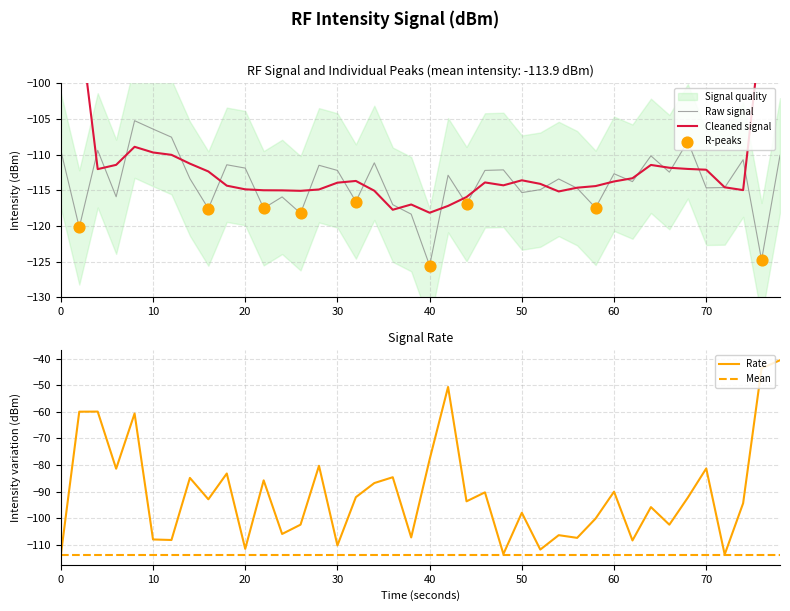

What is the lowest value of the Raw signal series?

-125.5